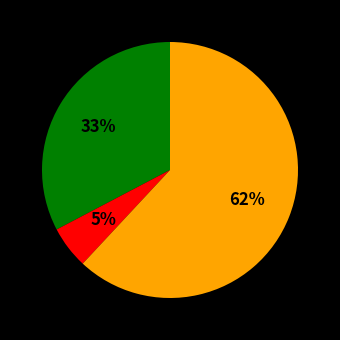

To the nearest percent, what is the average slice percentage?

33%